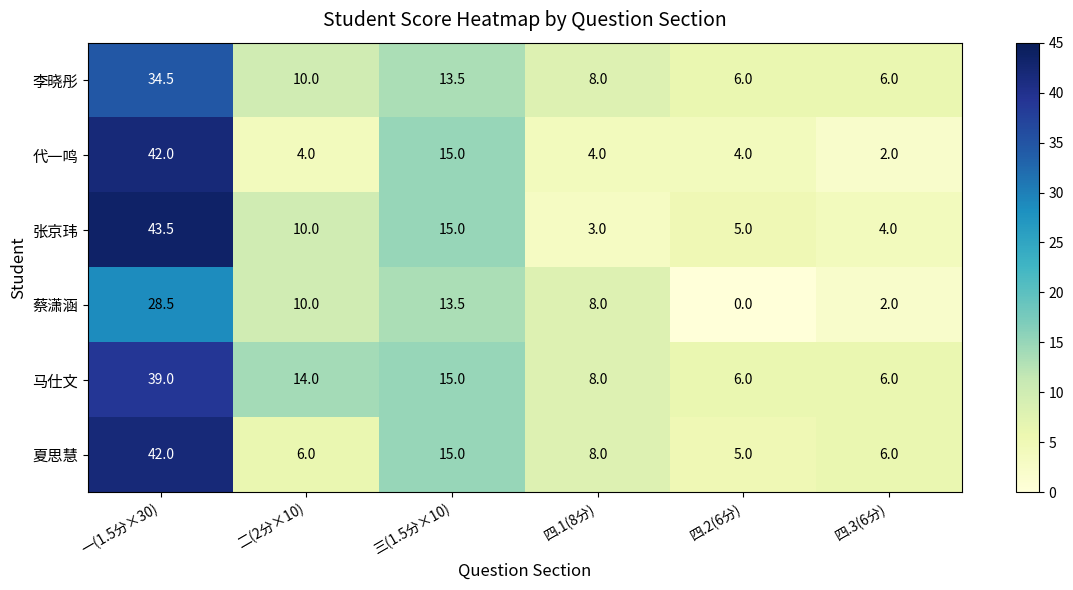

What is the spread (max minus min) of values at 三(1.5分×10)?

1.5